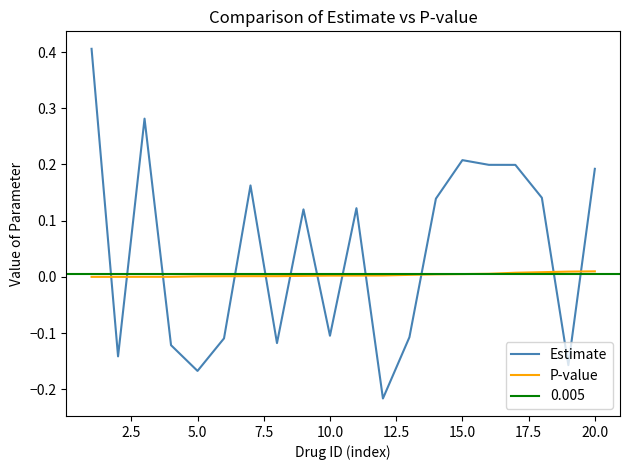

What is the highest value of the Estimate series?

0.4